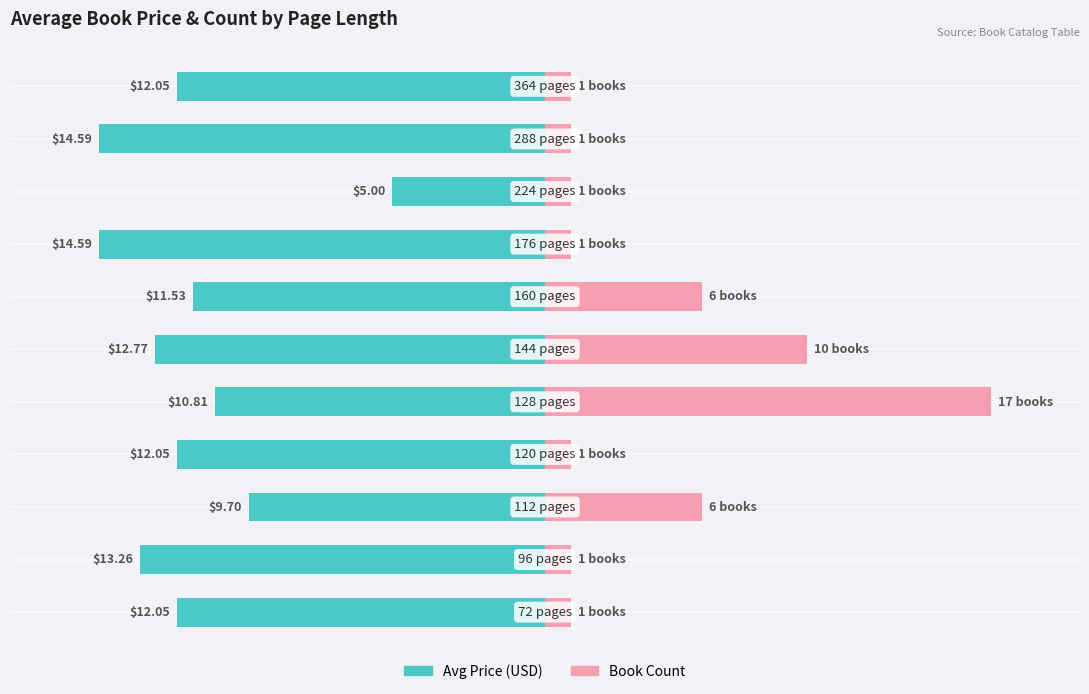

Between 2 and 5, which is larger?

2